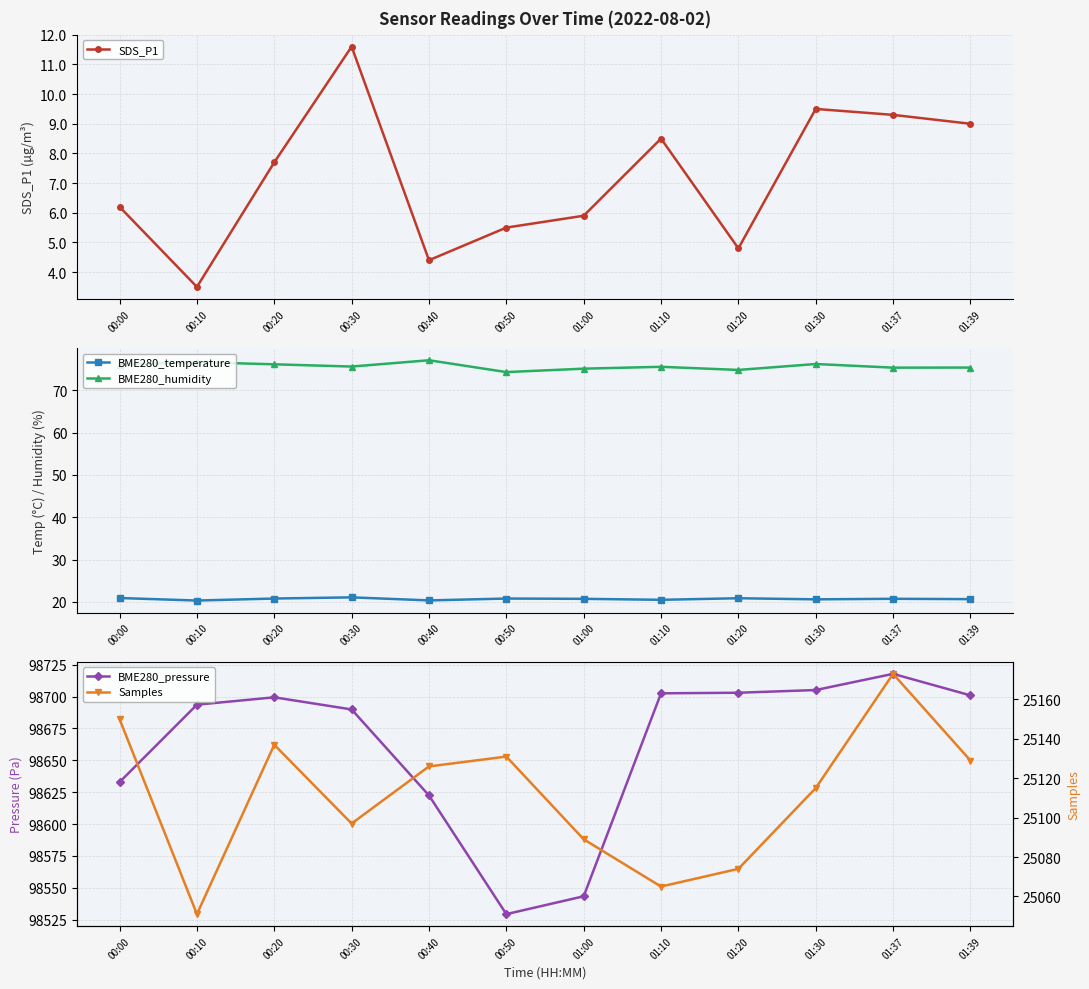

How many data points in Samples are above 25126?

5